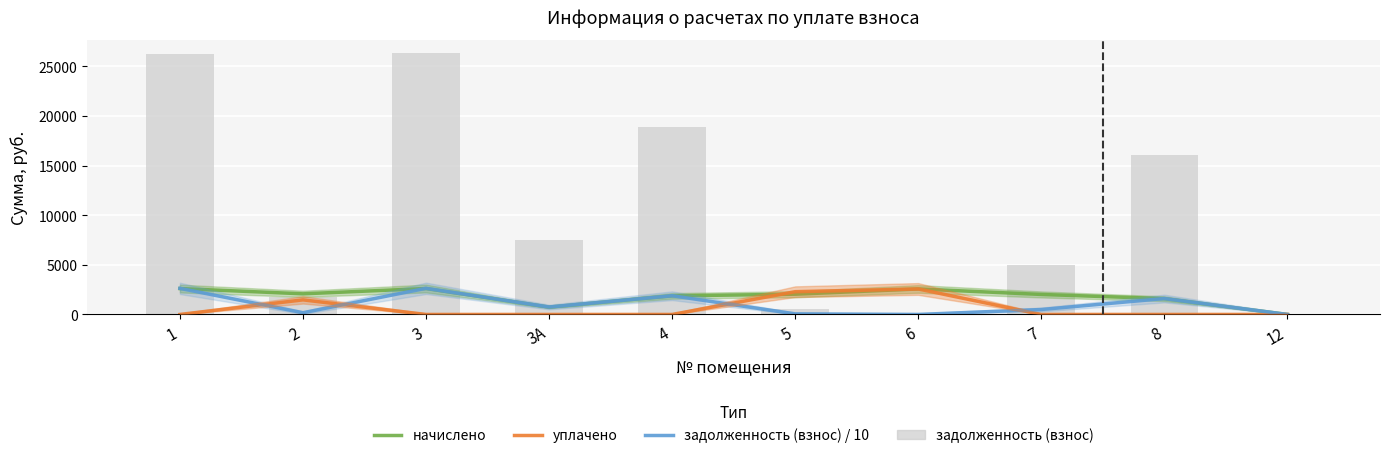

Which series has the largest range (max minus min)?

задолженность (взнос) / 10